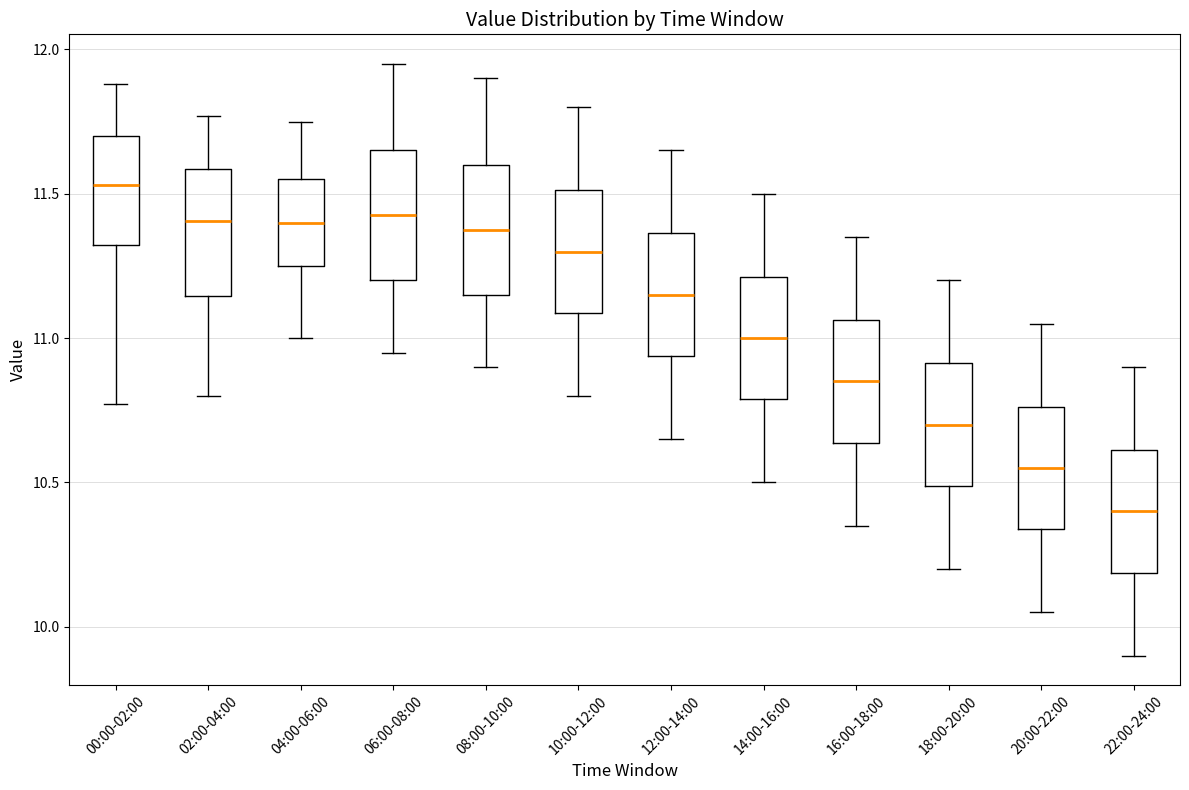

Reading left to right, read every box against the y-axis: the position of its median line, the range the box covers, and the ends of its whiskers. The values are not printed on the chart, so give them approximately, as read against the axis.

00:00-02:00: median 11.55, box 11.30 to 11.70, whiskers 10.75 to 11.90
02:00-04:00: median 11.40, box 11.15 to 11.60, whiskers 10.80 to 11.75
04:00-06:00: median 11.40, box 11.25 to 11.55, whiskers 11.00 to 11.75
06:00-08:00: median 11.45, box 11.20 to 11.65, whiskers 10.95 to 11.95
08:00-10:00: median 11.40, box 11.15 to 11.60, whiskers 10.90 to 11.90
10:00-12:00: median 11.30, box 11.10 to 11.50, whiskers 10.80 to 11.80
12:00-14:00: median 11.15, box 10.95 to 11.35, whiskers 10.65 to 11.65
14:00-16:00: median 11.00, box 10.80 to 11.20, whiskers 10.50 to 11.50
16:00-18:00: median 10.85, box 10.65 to 11.05, whiskers 10.35 to 11.35
18:00-20:00: median 10.70, box 10.50 to 10.90, whiskers 10.20 to 11.20
20:00-22:00: median 10.55, box 10.35 to 10.75, whiskers 10.05 to 11.05
22:00-24:00: median 10.40, box 10.20 to 10.60, whiskers 9.90 to 10.90